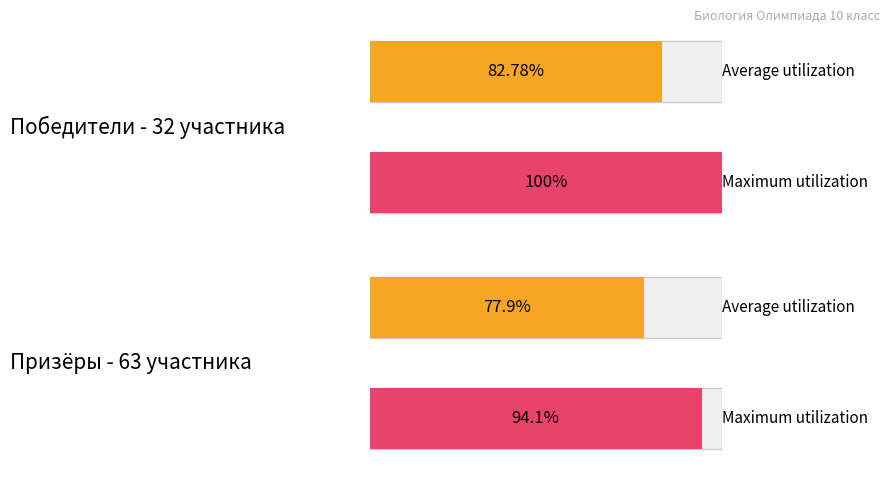

True or false: призер has a value of 72.4 at 7.

False